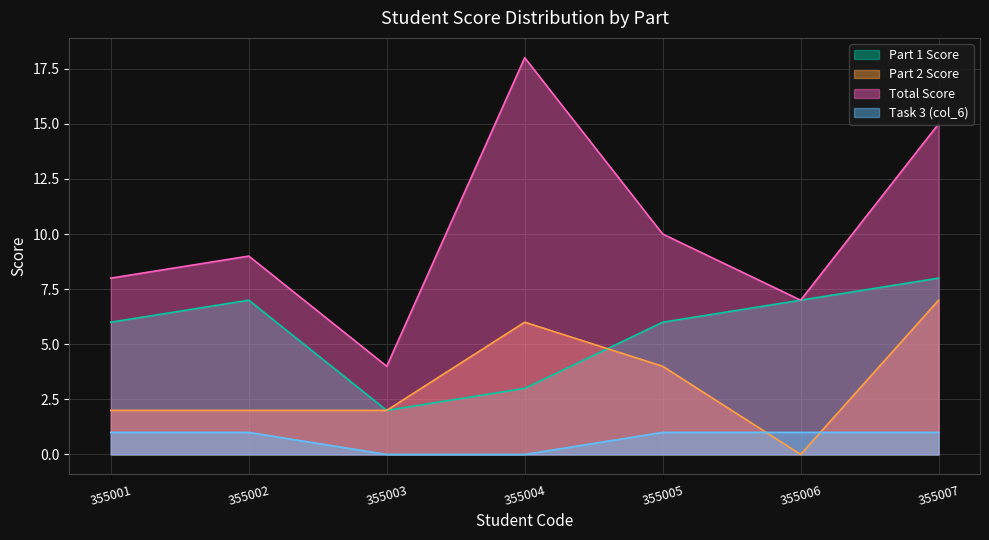

What are all the series names shown in the legend?

Part 1 Score, Part 2 Score, Total Score, Task 3 (col_6)